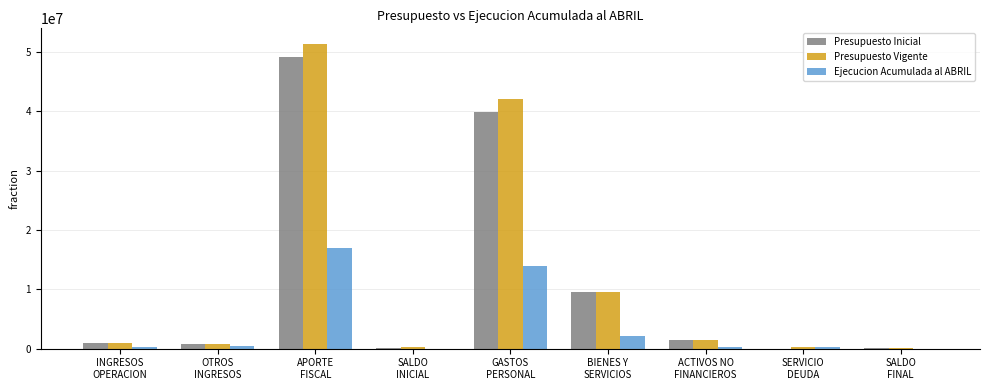

What is the sum of all Presupuesto Vigente values?

107061512